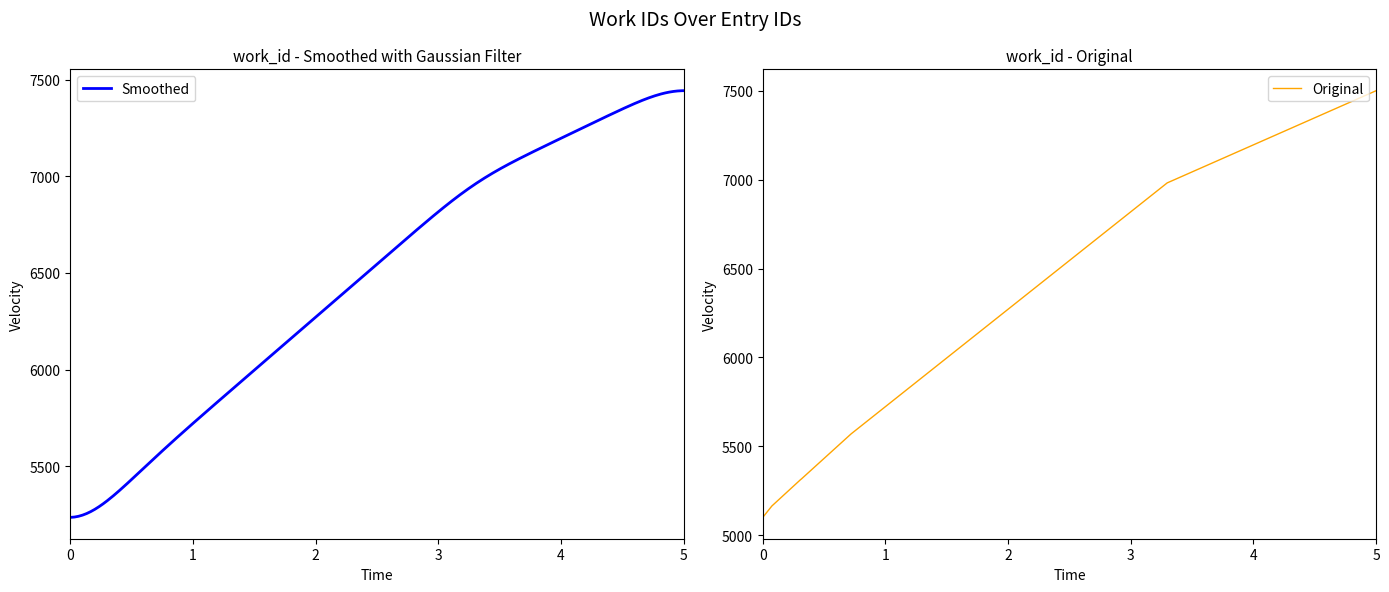

True or false: the data has more than 1 interior local peaks.

False